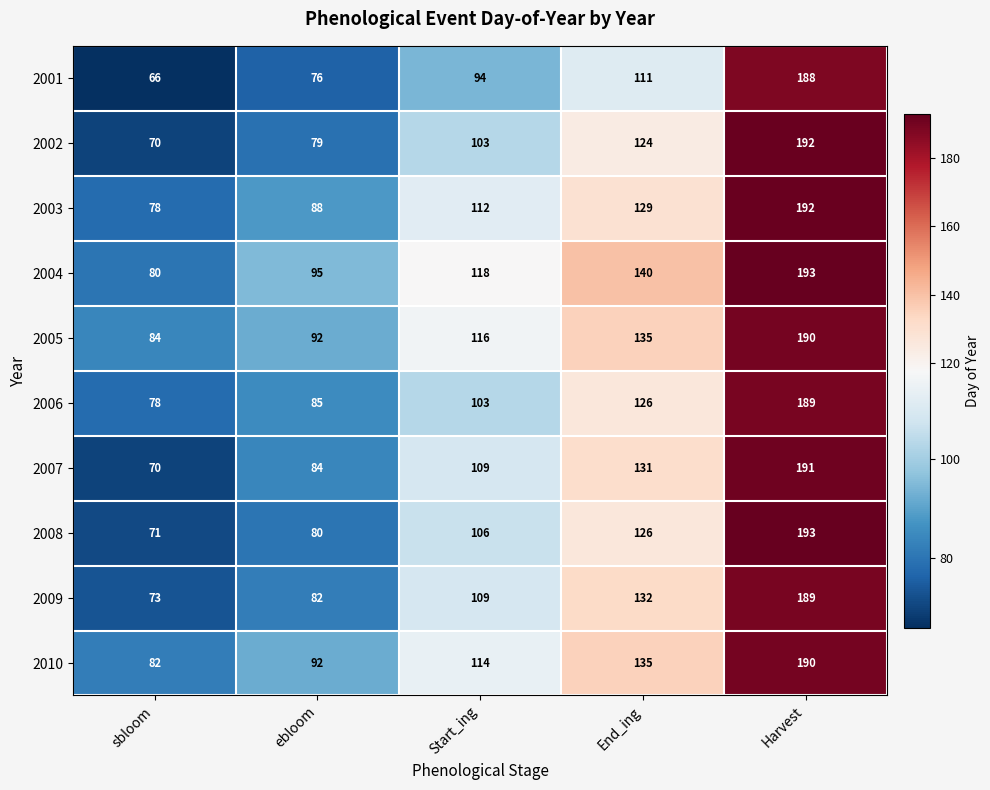

Which series has the largest total across all categories?

2004